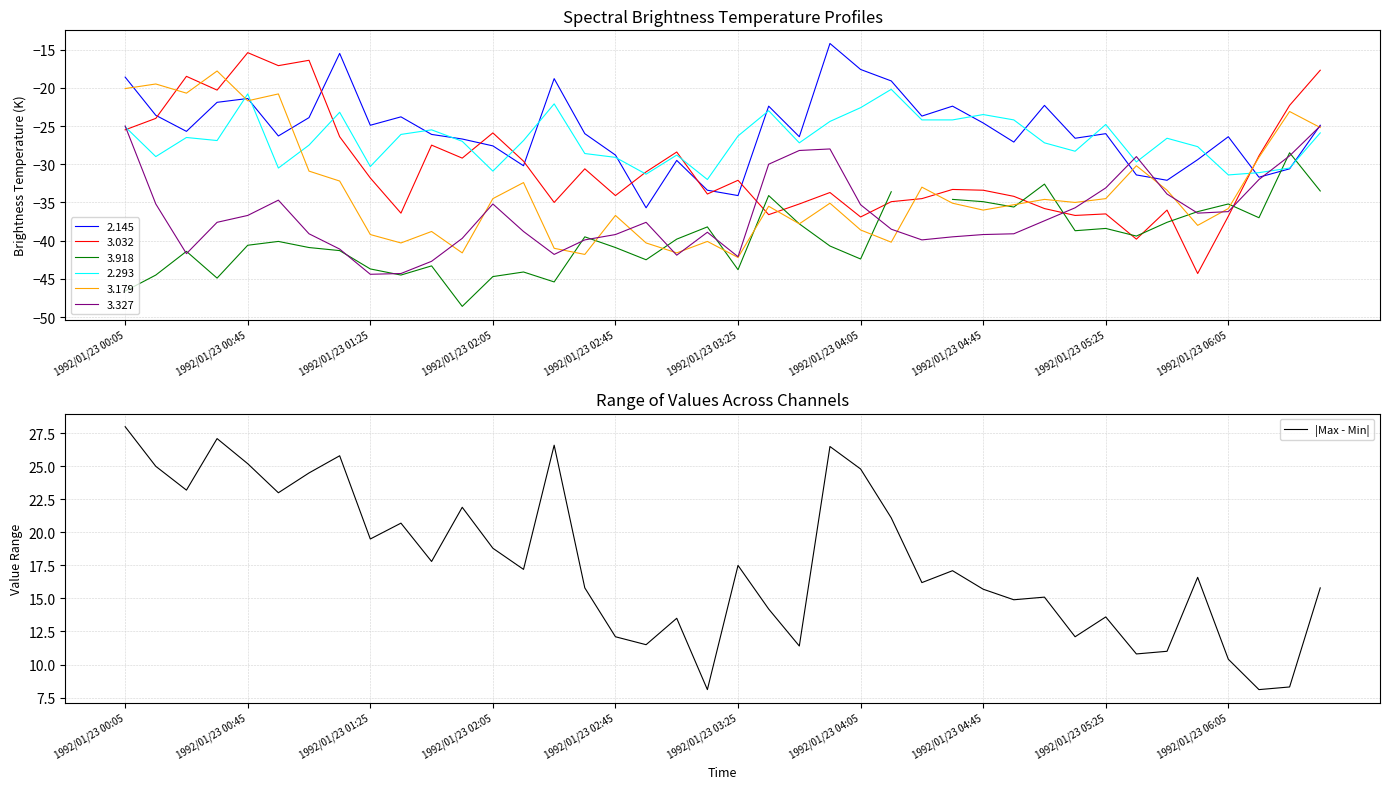

Count the number of categories in the chart.

40